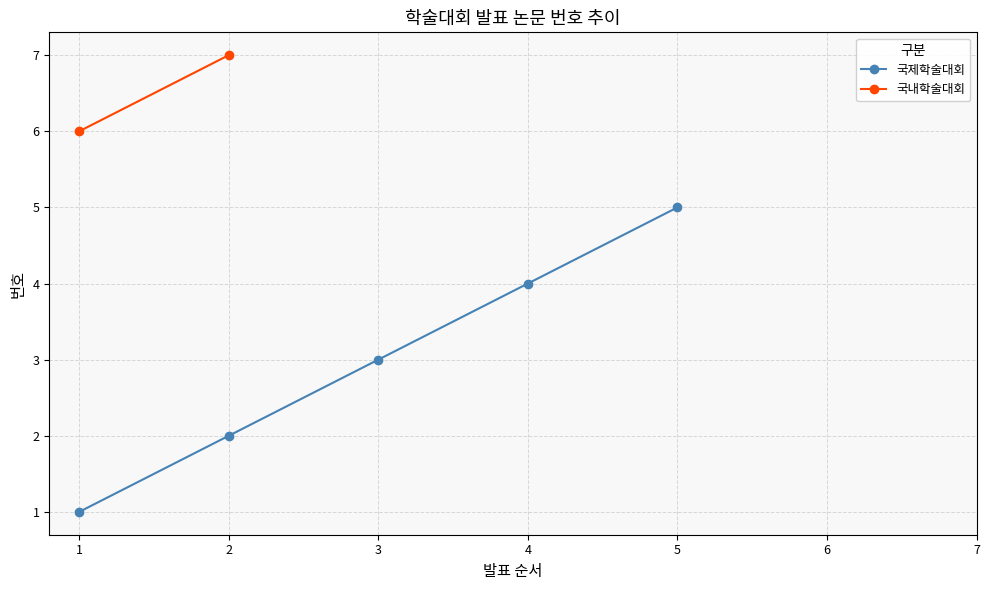

Where does the data first go above 3?

4